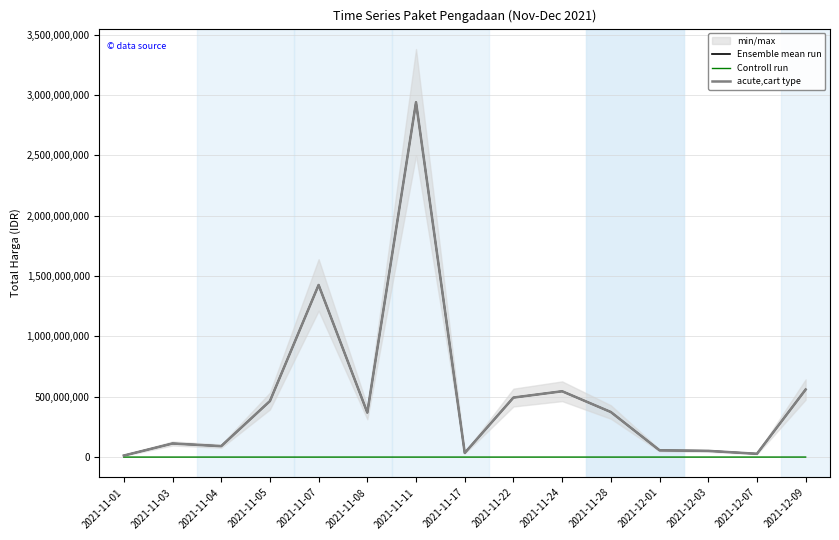

At which category does Ensemble mean run reach its first local peak?

2021-11-03